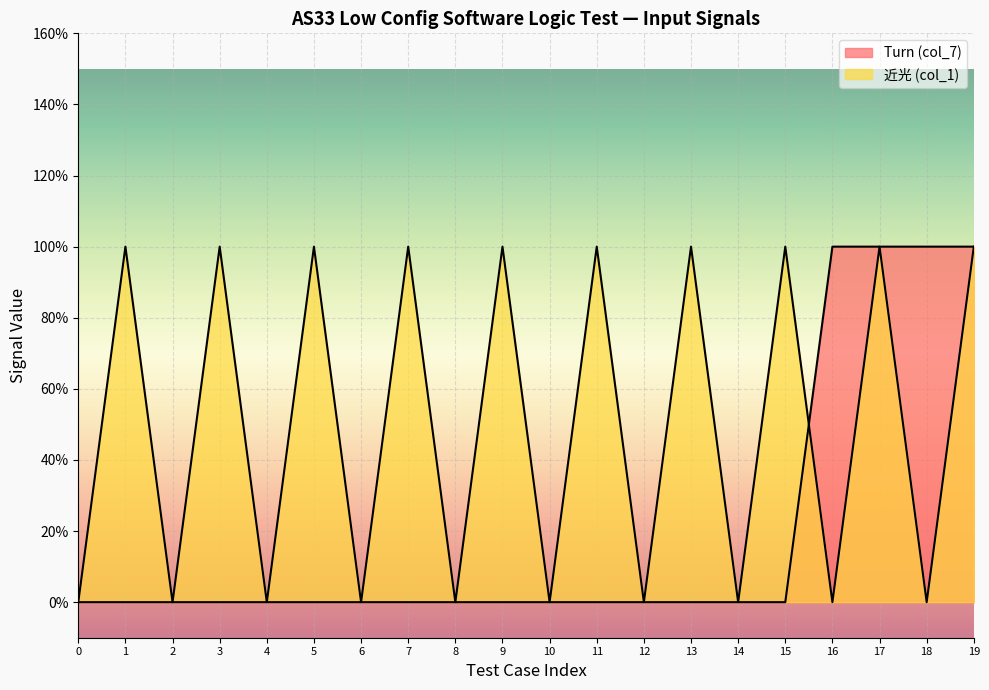

In 近光 (col_1), how many points are lower than both neighbors (excluding endpoints)?

9